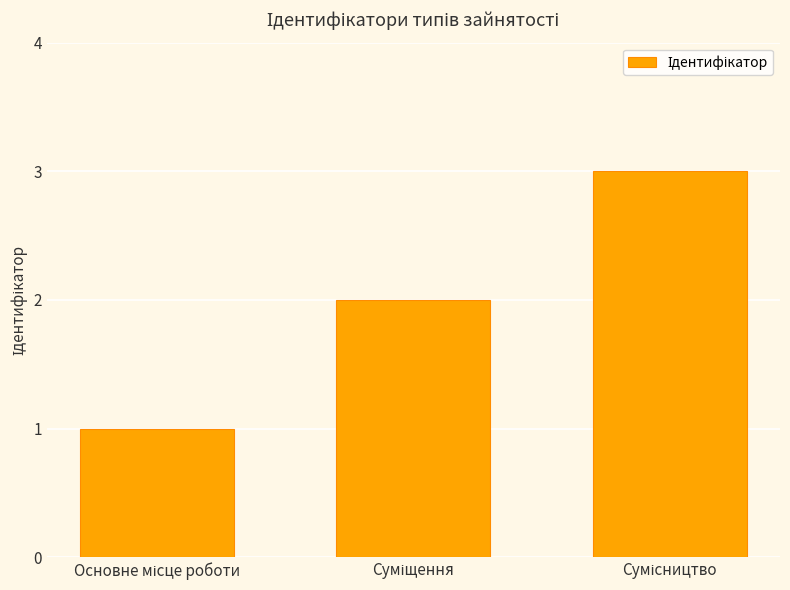

What is the difference between the maximum and minimum values?

2